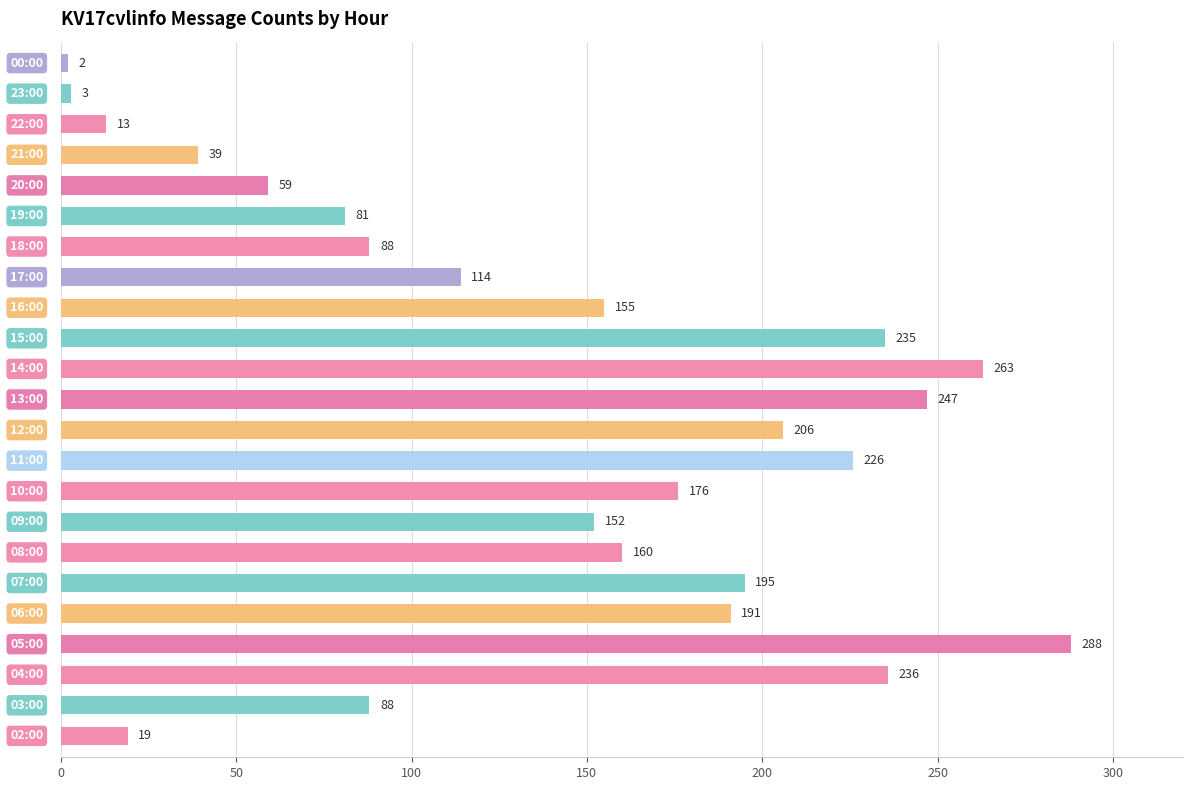

What is the greatest value displayed?

288